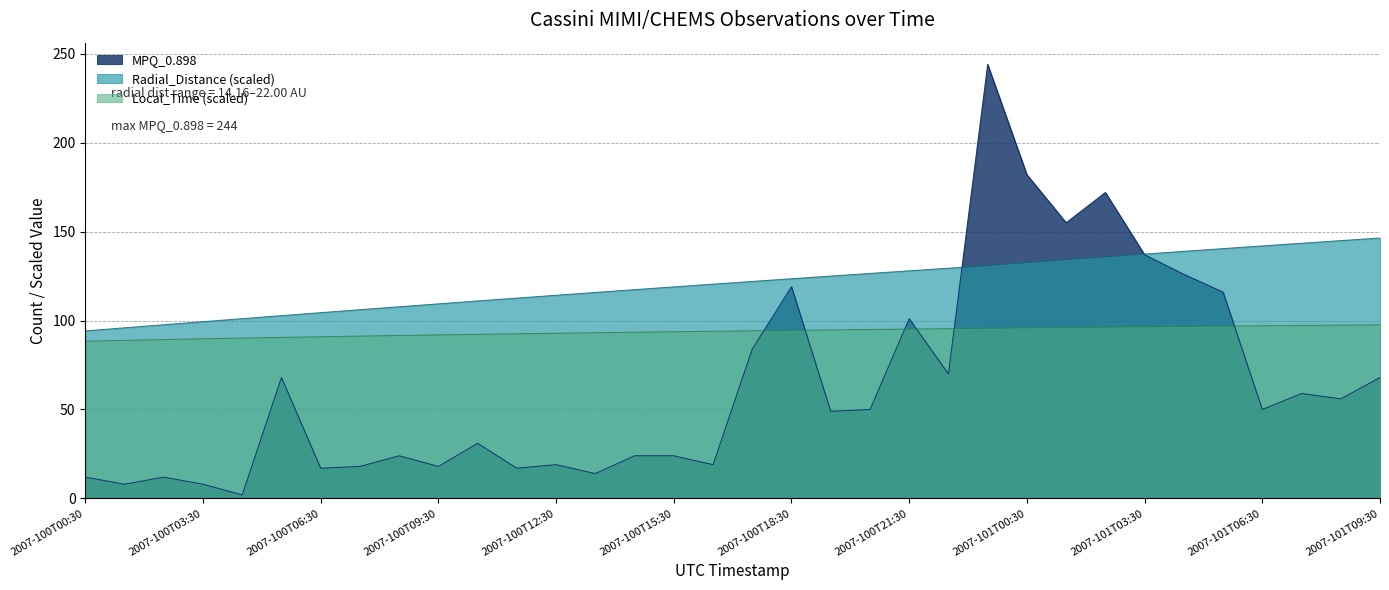

Where is the first local minimum for MPQ_0.898?

2007-100T01:30